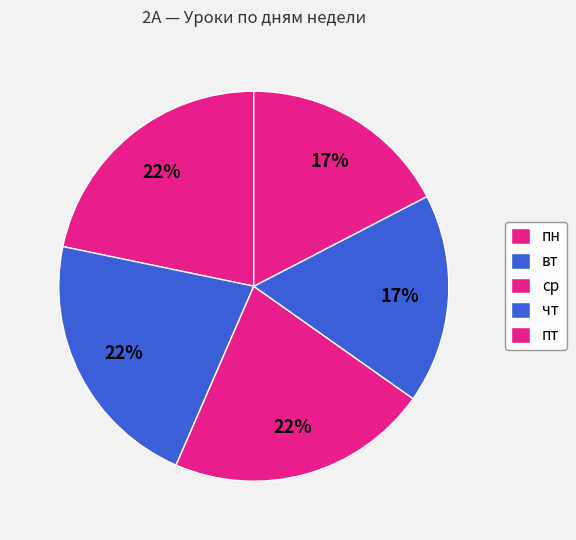

How many slices are in this pie chart?

5